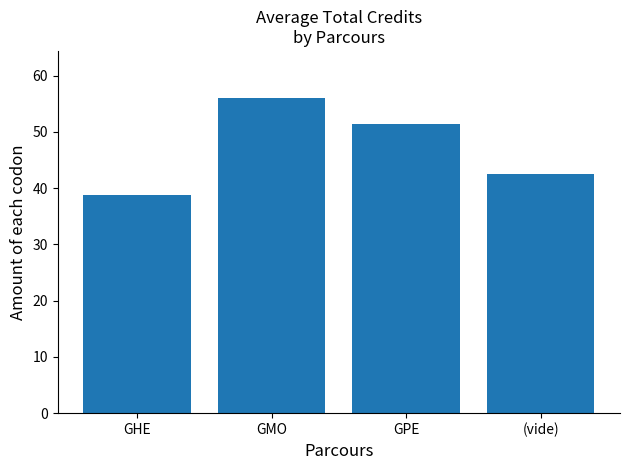

Reading left to right, transcribe all the data shown in this chart.

GHE=38.8	GMO=56.0	GPE=51.3	(vide)=42.5